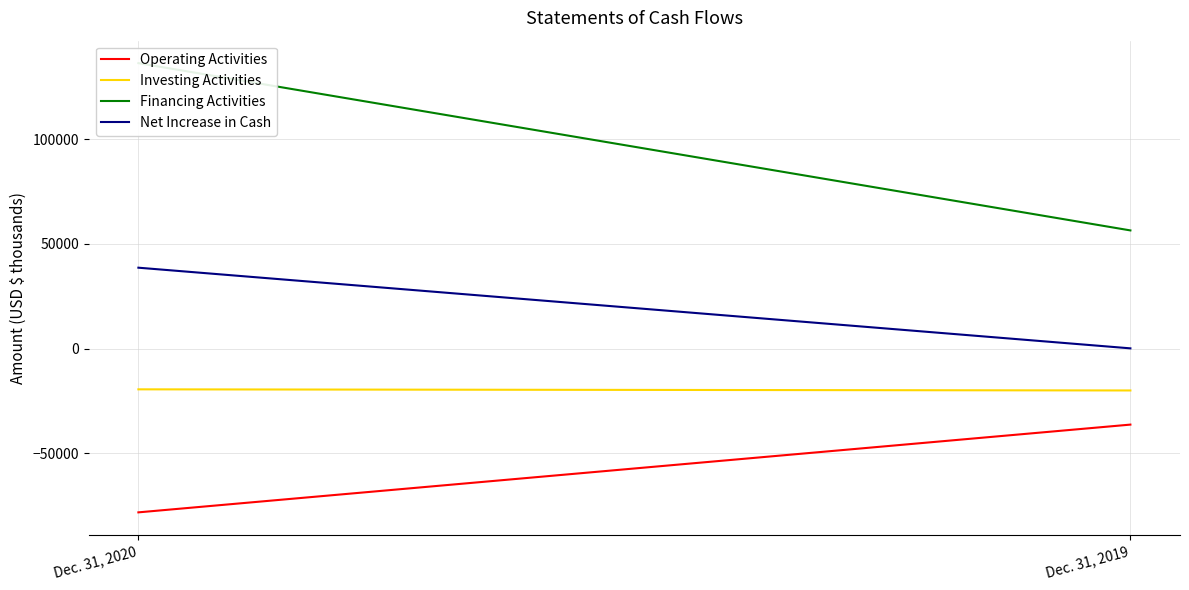

Is it true that Net Increase in Cash equals 102 at Dec. 31, 2019?

True